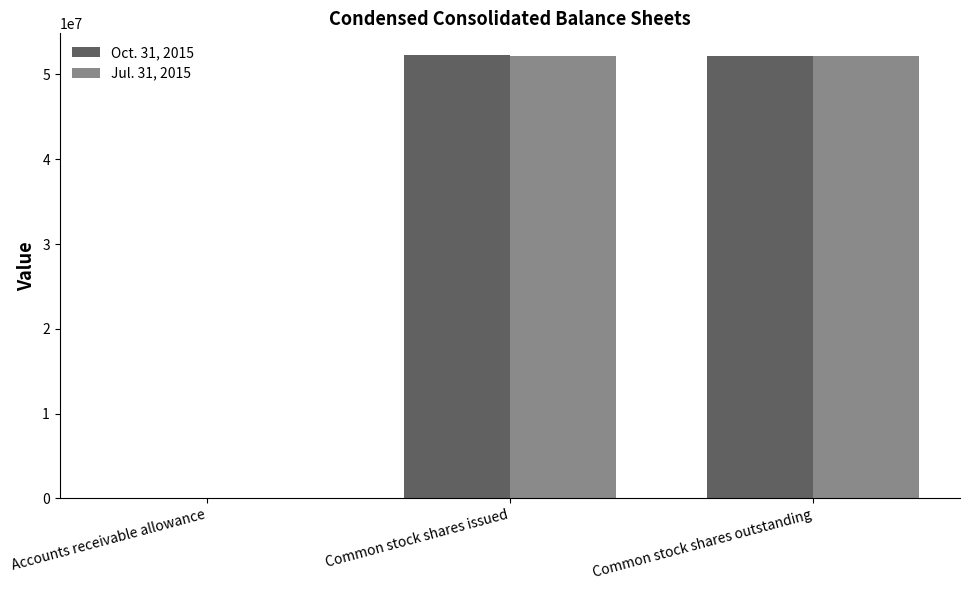

Are the bars horizontal?

No